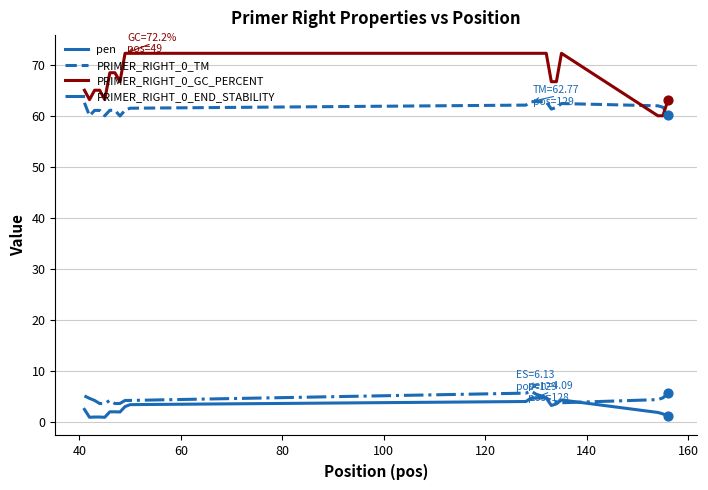

Which series has the largest total across all categories?

PRIMER_RIGHT_0_GC_PERCENT